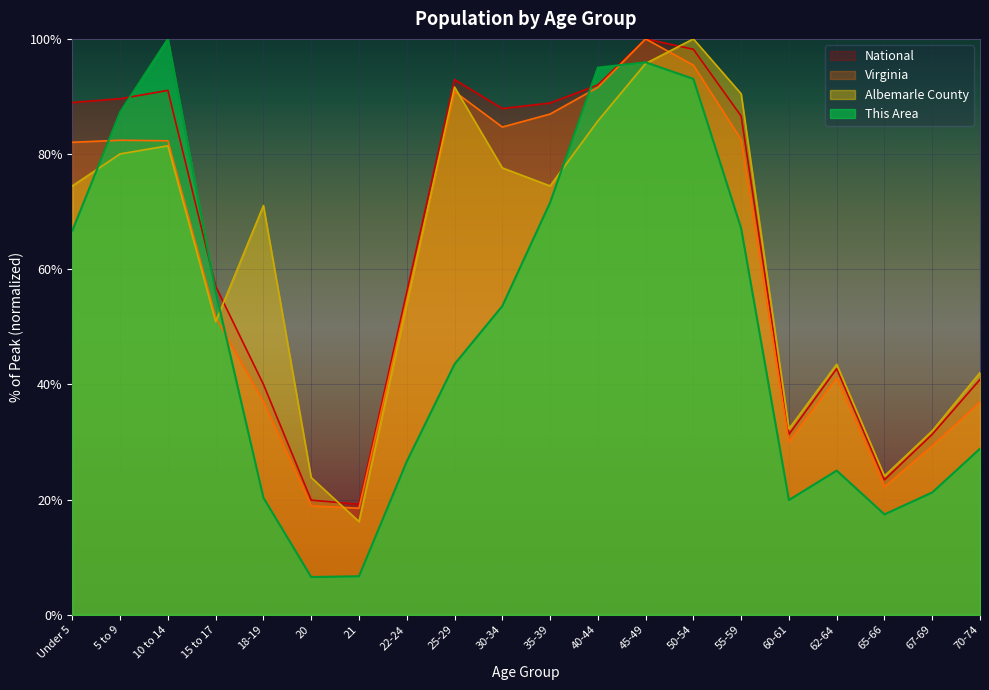

What is the difference between the second highest and second lowest values in the This Area series?

89.3